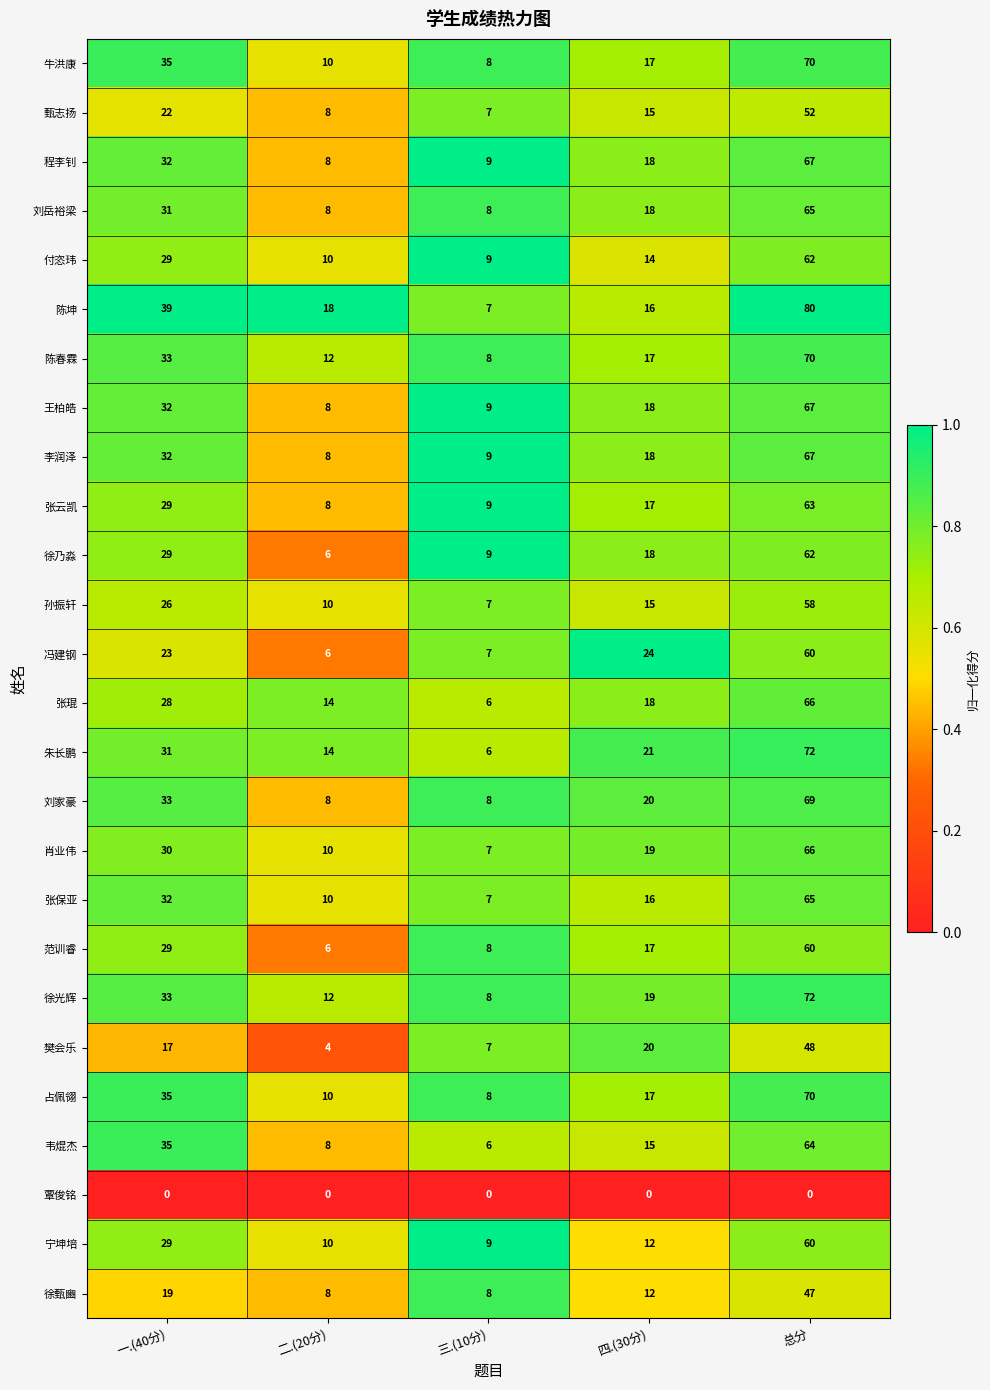

True or false: 张云凯 has a value of 13 at 三.(10分).

False